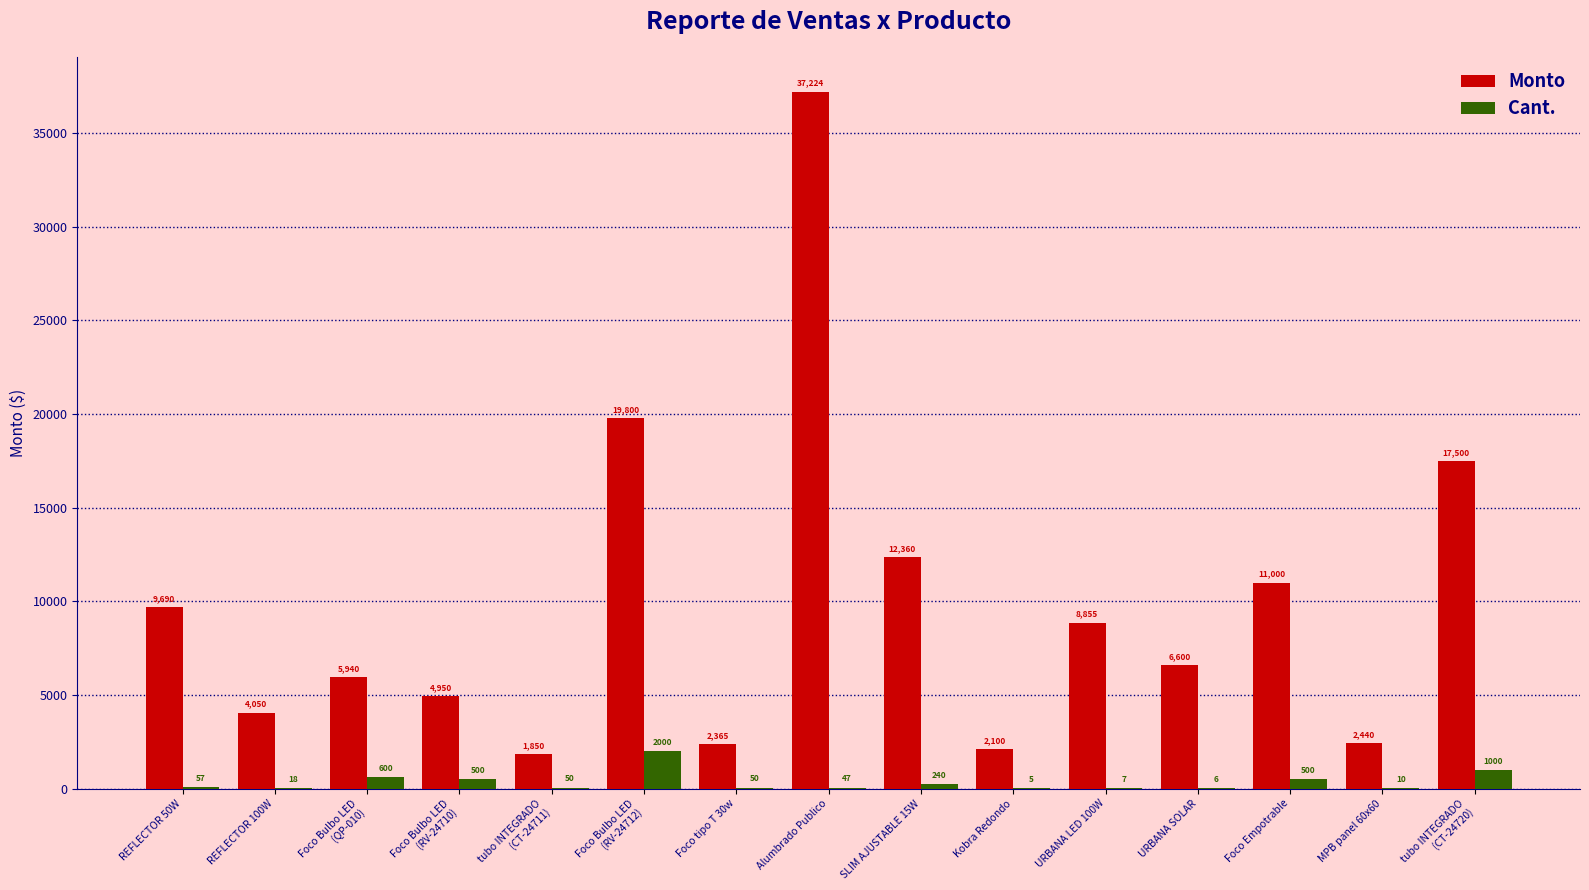

How many groups of bars are there?

15